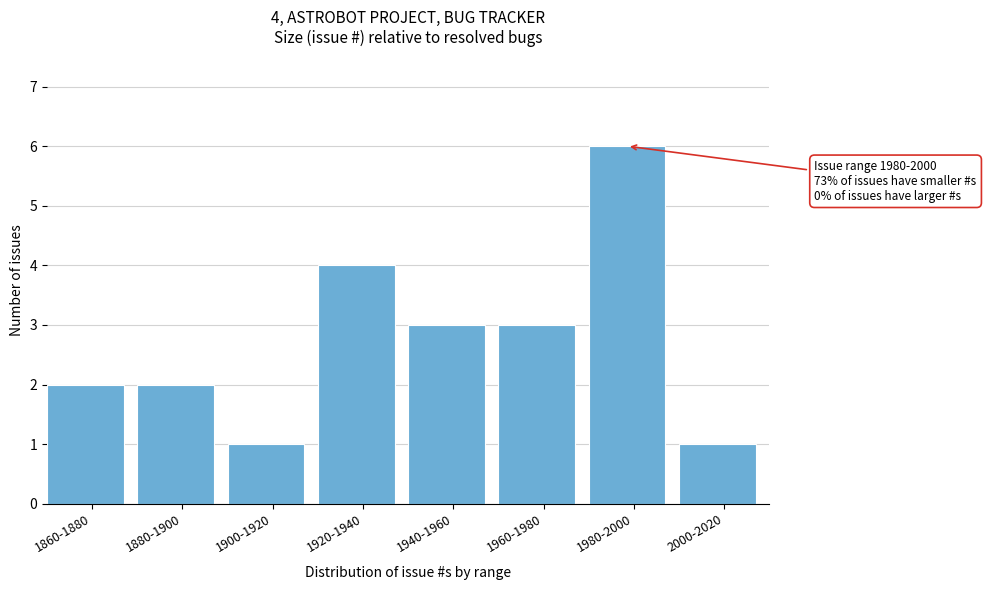

Reading right to left, transcribe all the data shown in this chart.

1	6	3	3	4	1	2	2